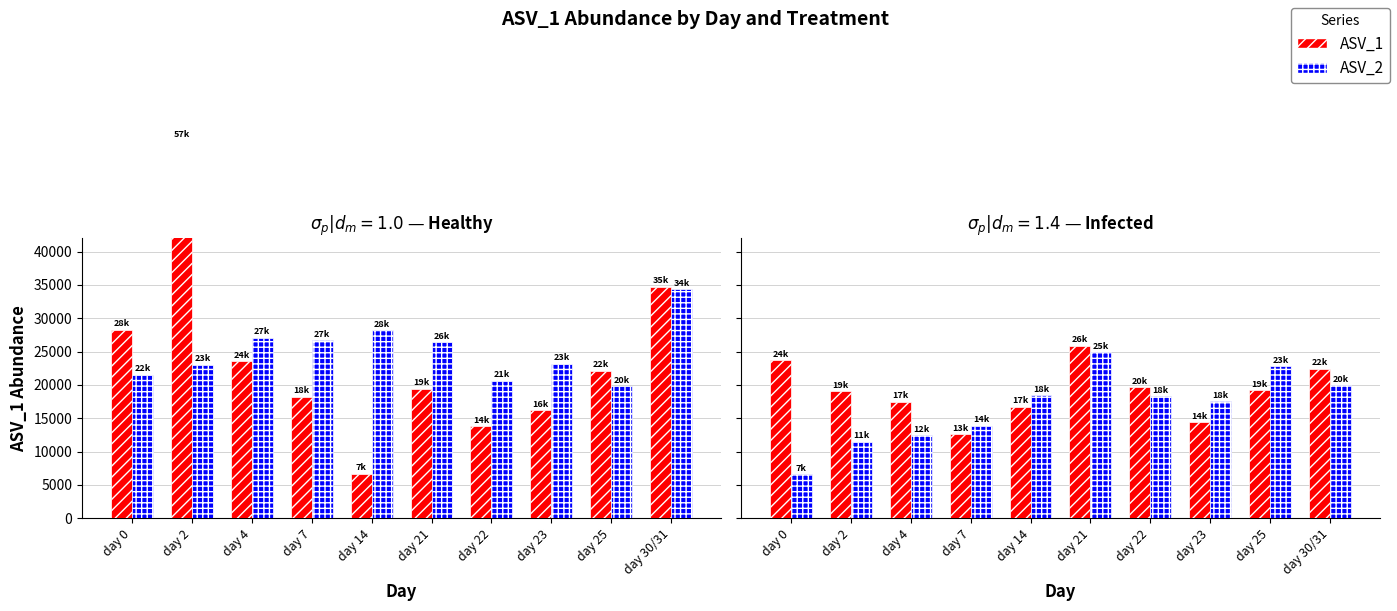

What position from the left is day 21?

6